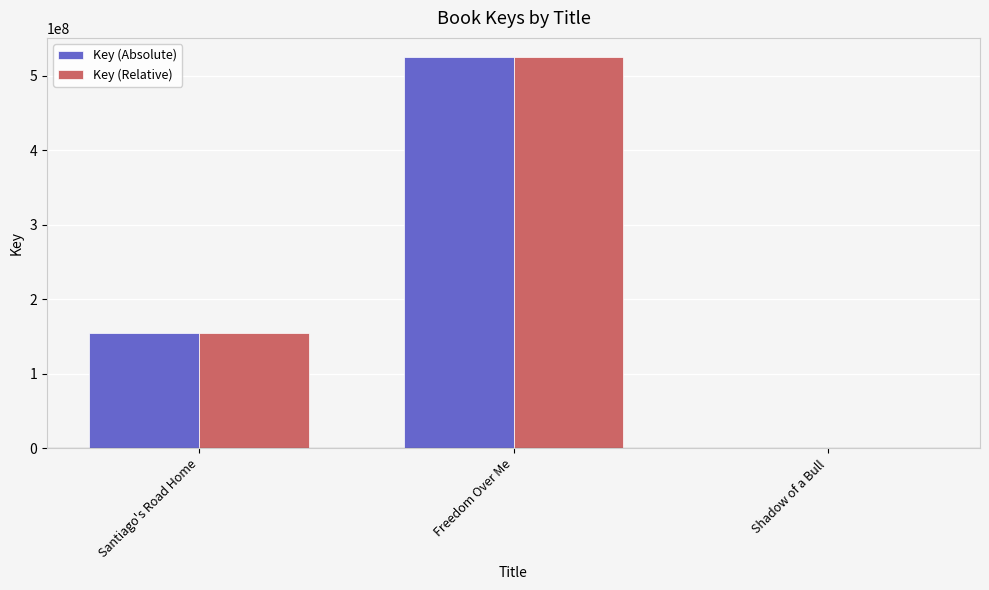

What is the sum of all Key (Relative) values?

680271865